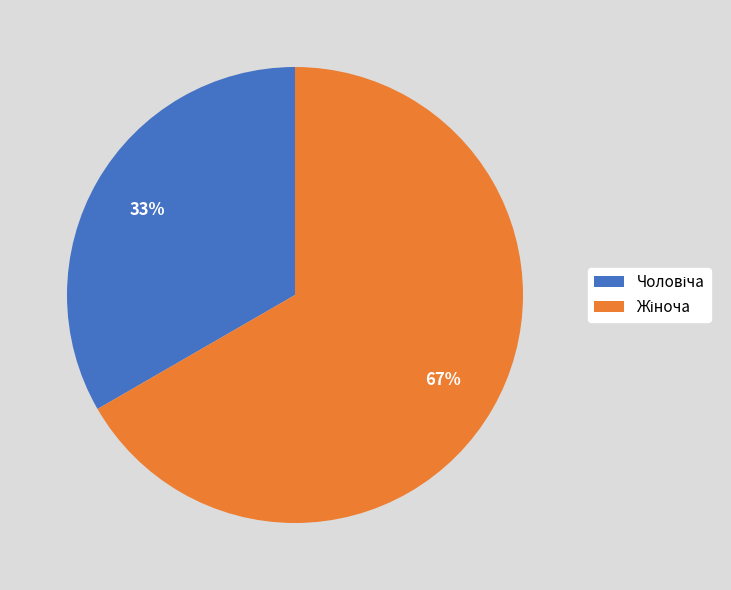

Does any single category account for the majority?

Yes